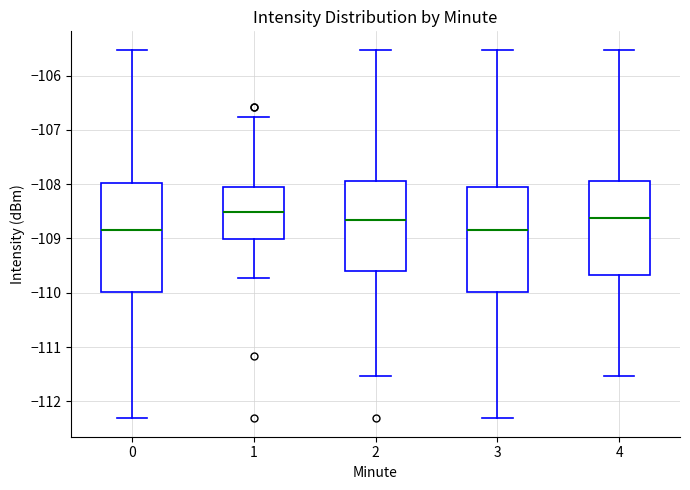

Which box has the highest median line?

1